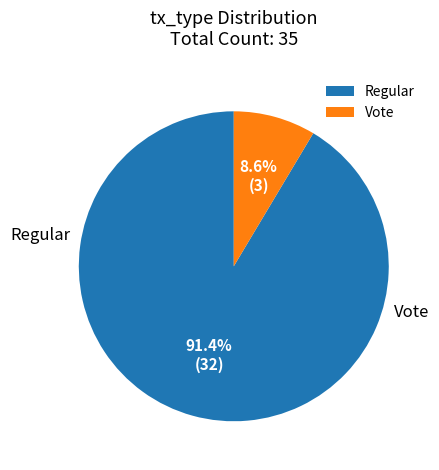

To the nearest percent, what is the difference between the largest and smallest slice percentages?

83%